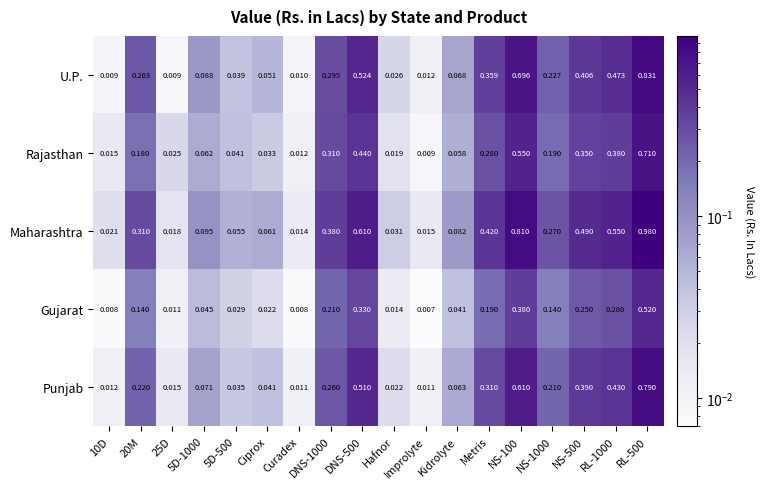

Which series has the largest range (max minus min)?

Maharashtra